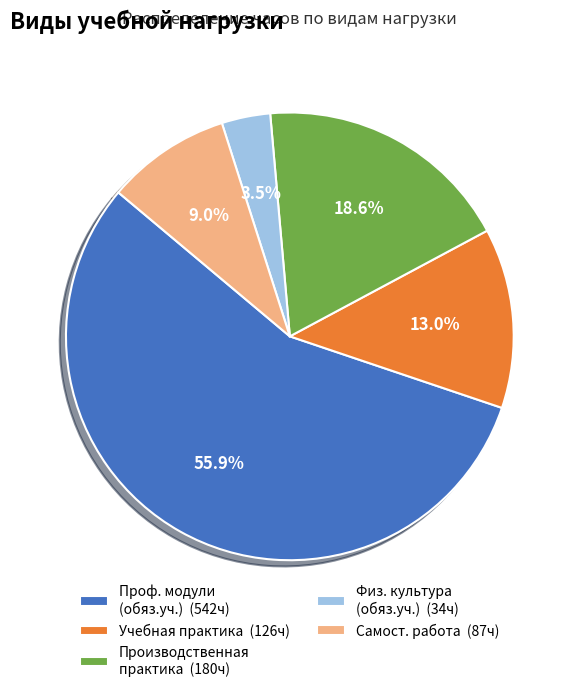

What portion of the pie excludes Самост. работа (87ч)?

91.0%